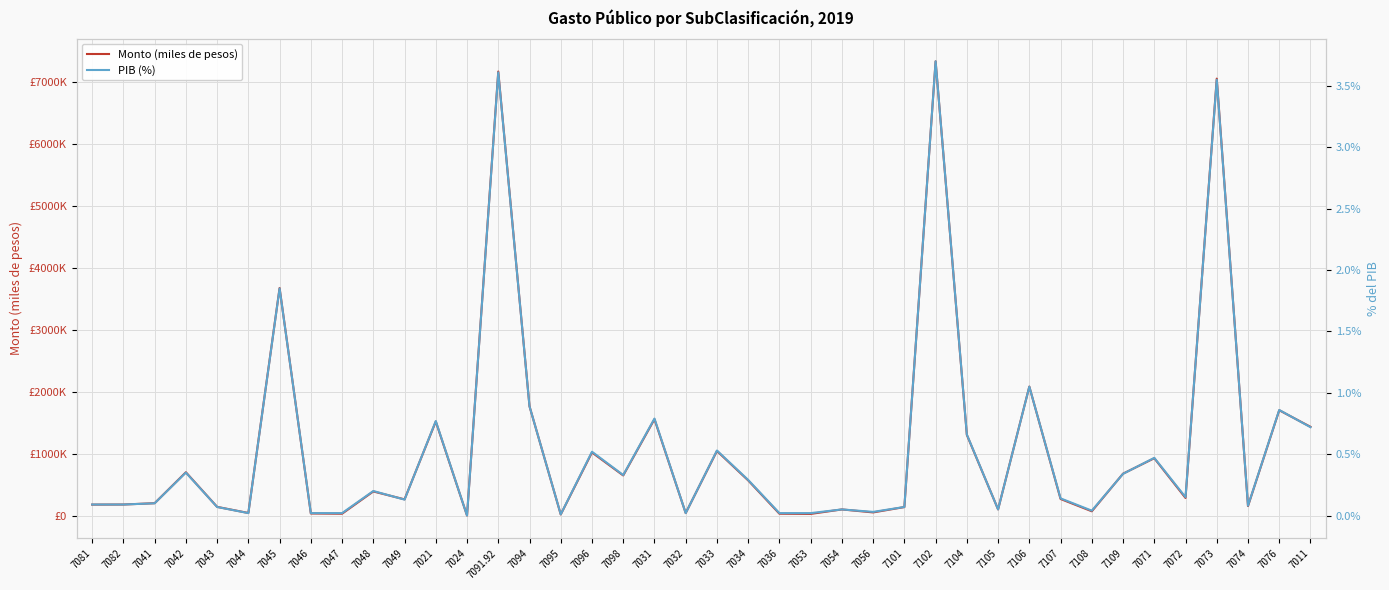

How many positive values does the PIB (%) series have?

39